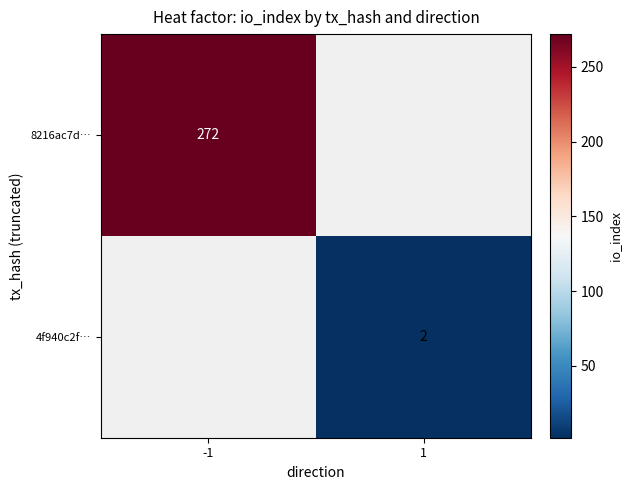

Is it true that 4f940c2f… equals 2 at 1?

True